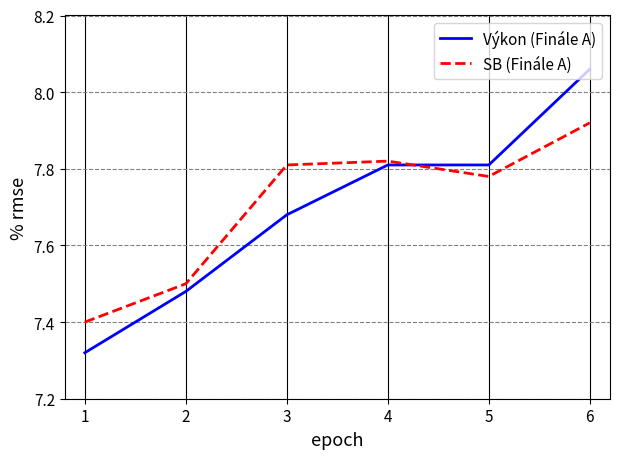

What is the difference between the maximum and minimum values in the SB (Finále A) series?

0.5